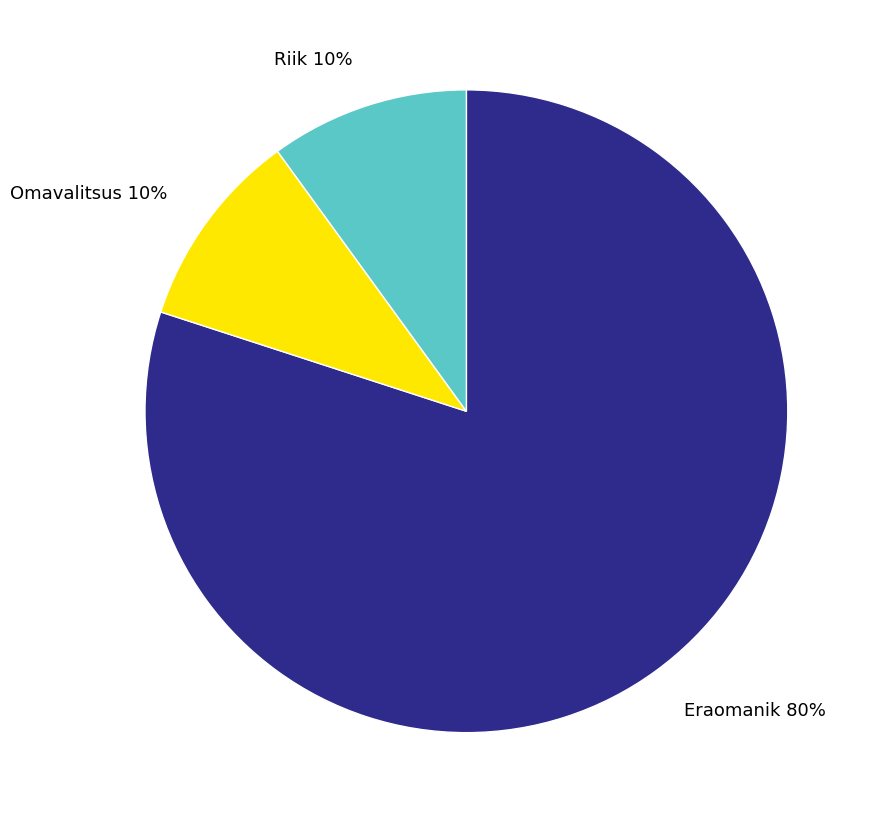

Do Riik and Omavalitsus together represent more than half of the pie?

No